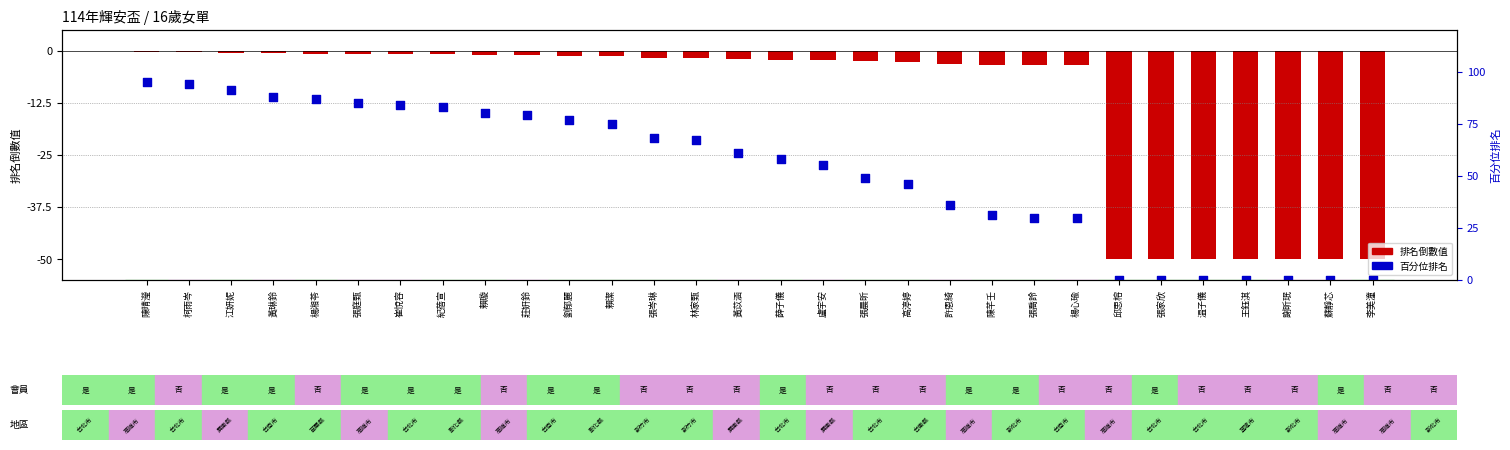

At which category is the sum across all series the highest?

陳晴瀅